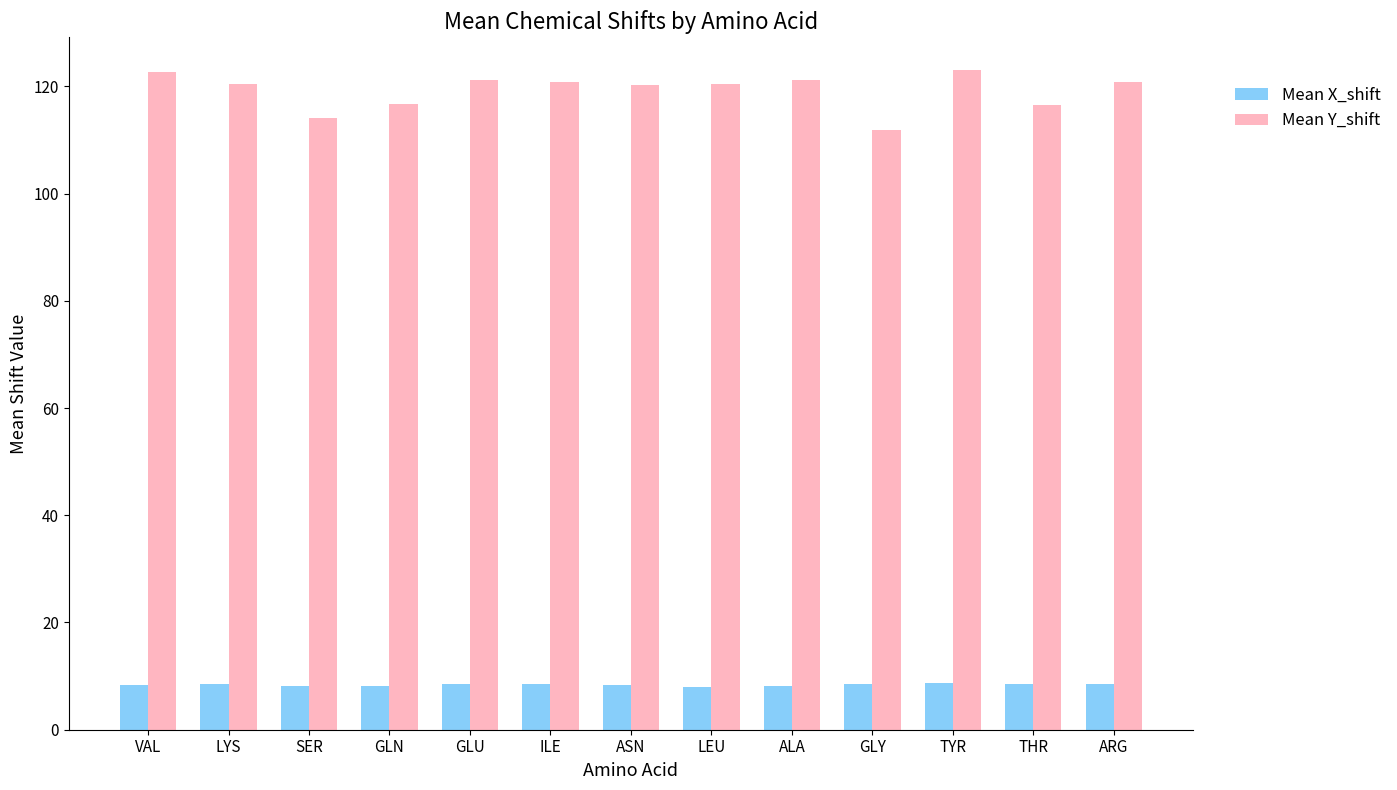

How many series are shown in this chart?

2